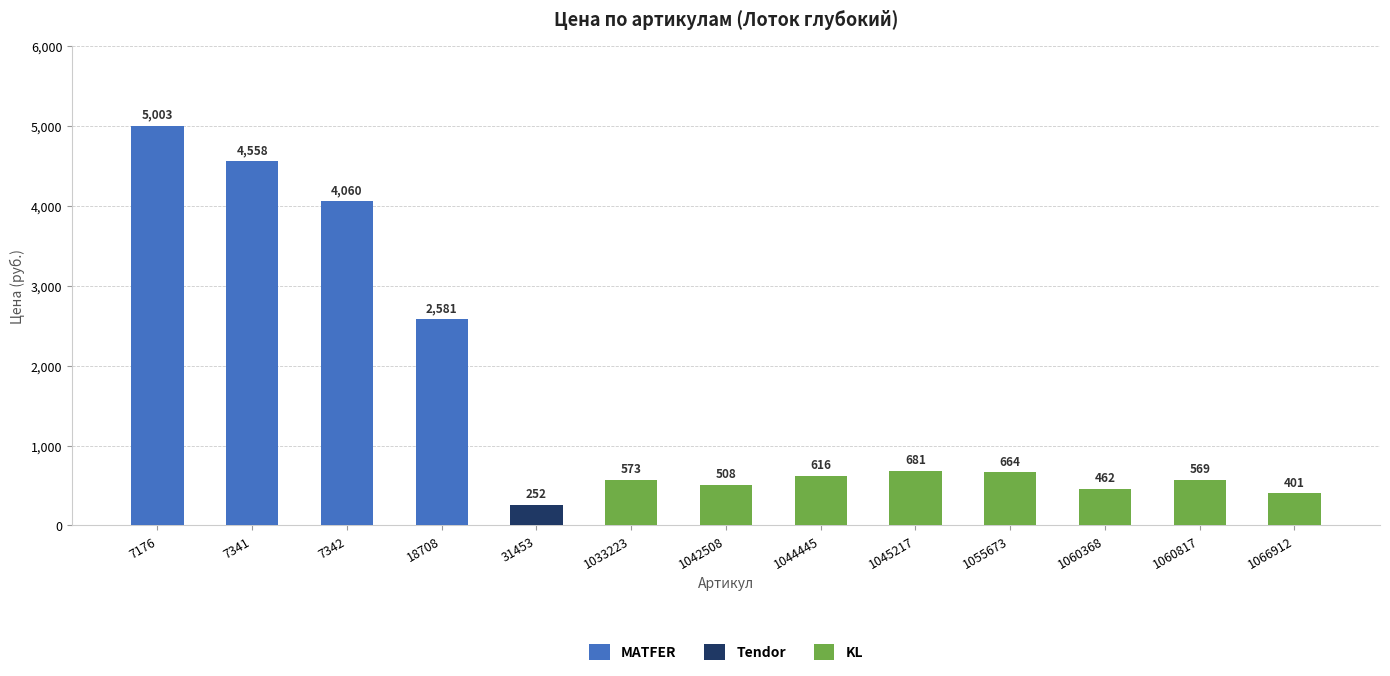

The MATFER series shows 1648 at 18708. True or false?

False